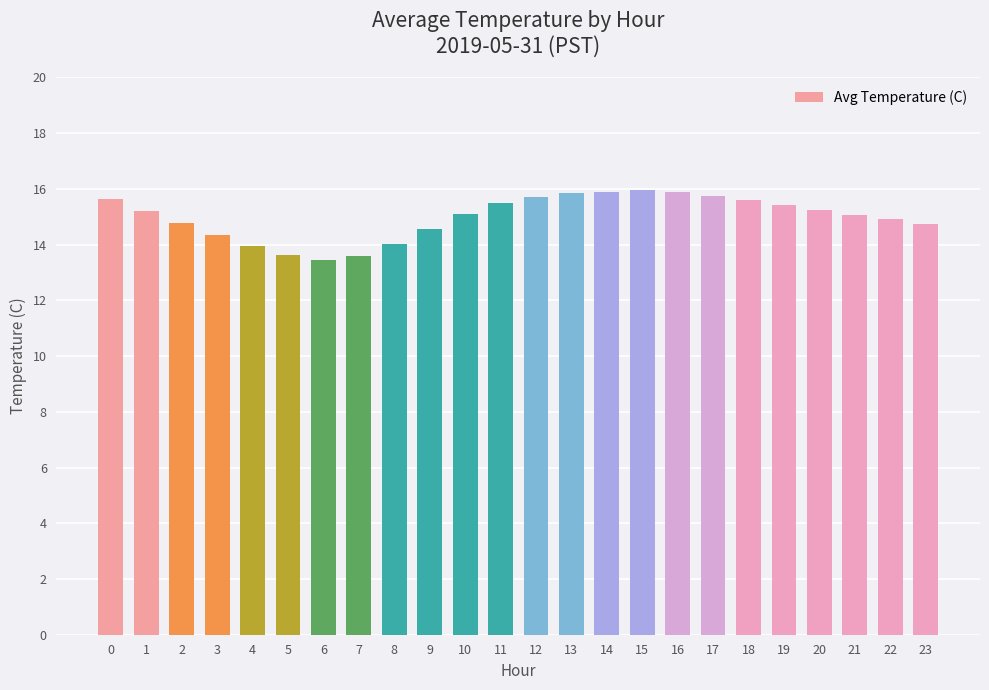

What is the value of the 2nd bar from the left?

15.2